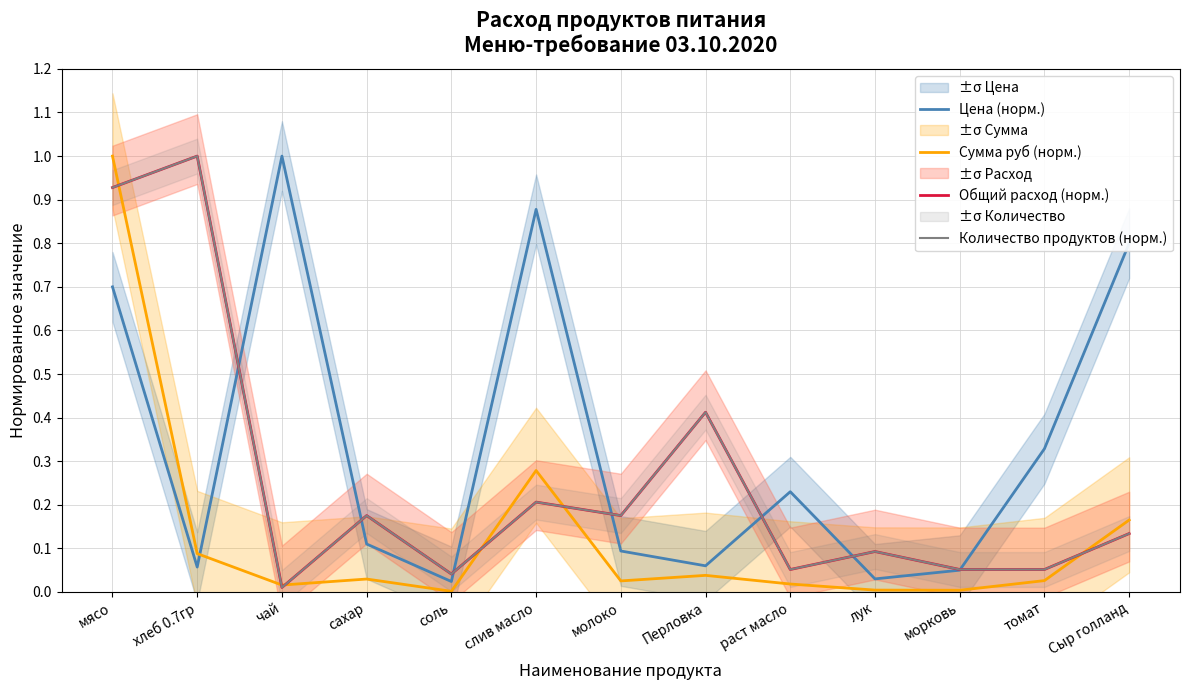

What are all the series names shown in the legend?

Цена (норм.), Сумма руб (норм.), Общий расход (норм.), Количество продуктов (норм.)